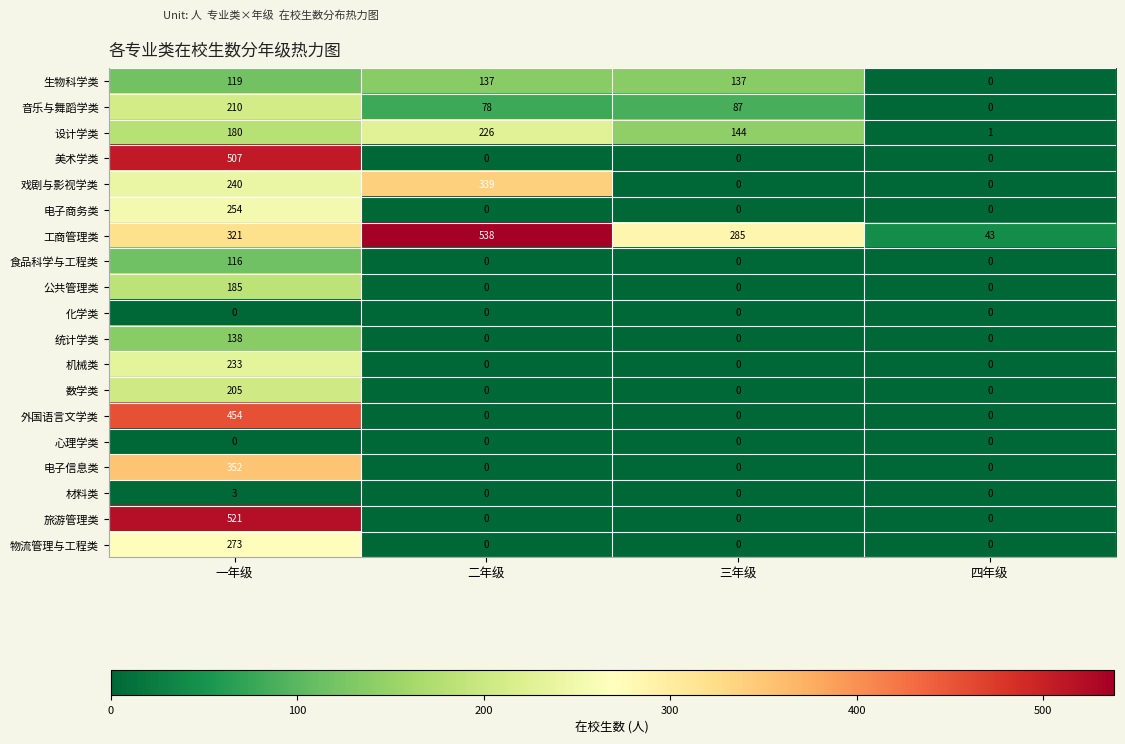

At which category does the chart reach its peak across all series?

二年级